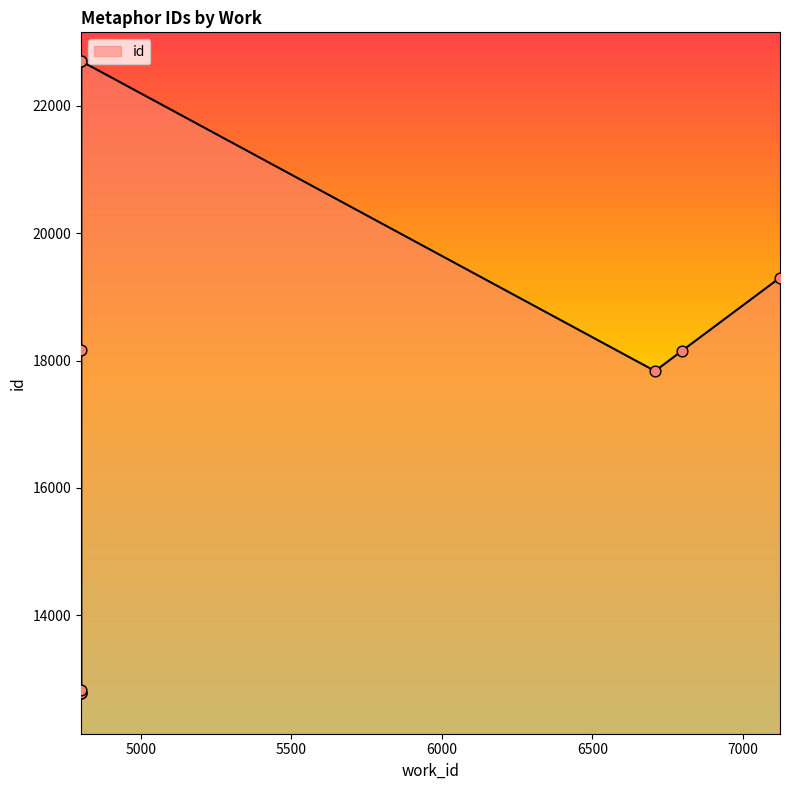

What is the change in value from 4802 to 4802?

+5